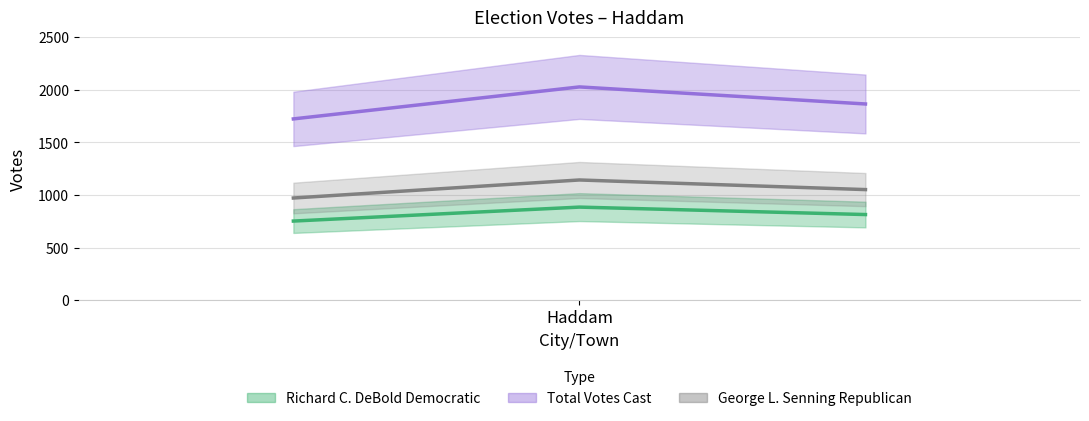

At which category is the sum across all series the highest?

Haddam